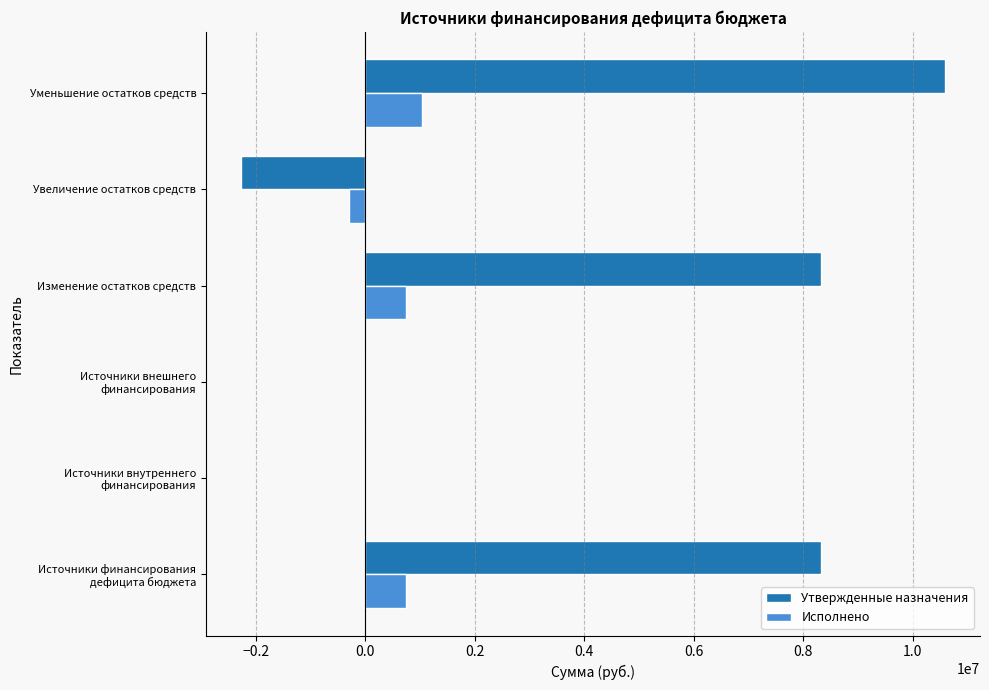

What is the greatest value displayed?

10582138.1